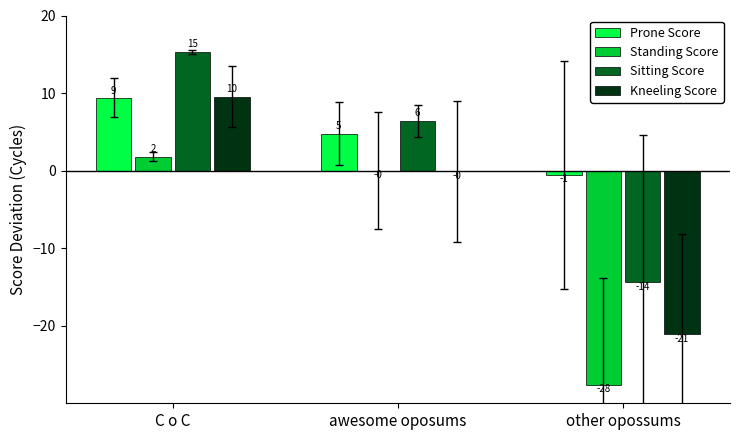

Are the bars grouped side by side (vs. stacked)?

Yes